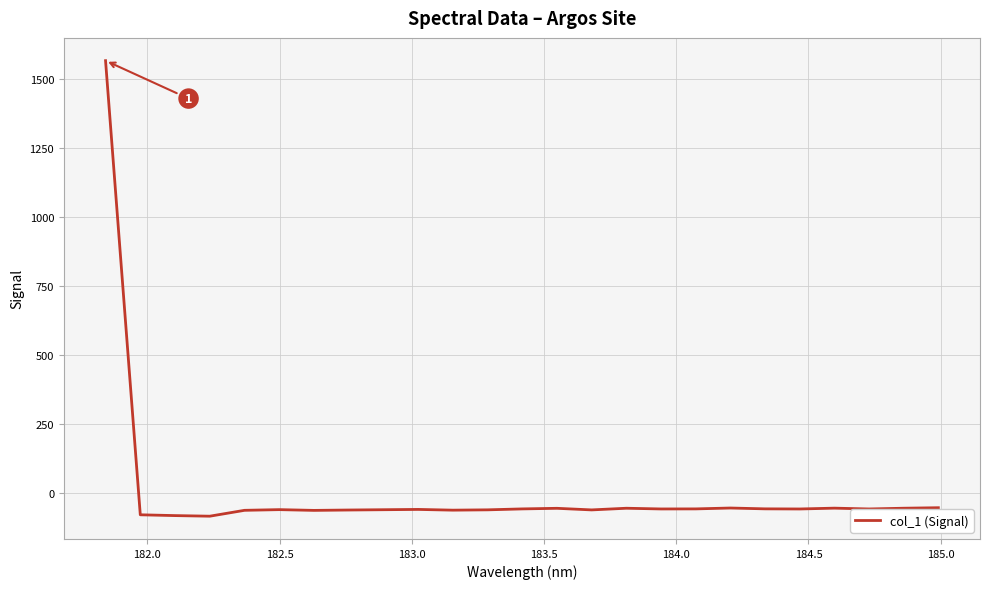

What is the greatest value displayed?

1565.4